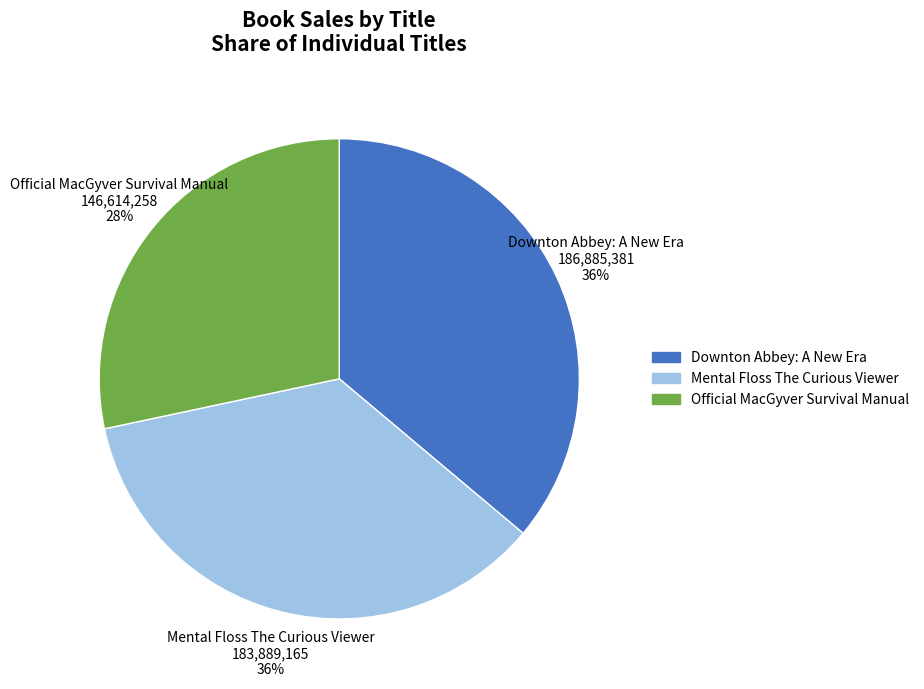

Combined, do Downton Abbey: A New Era and Official MacGyver Survival Manual account for over 50%?

Yes